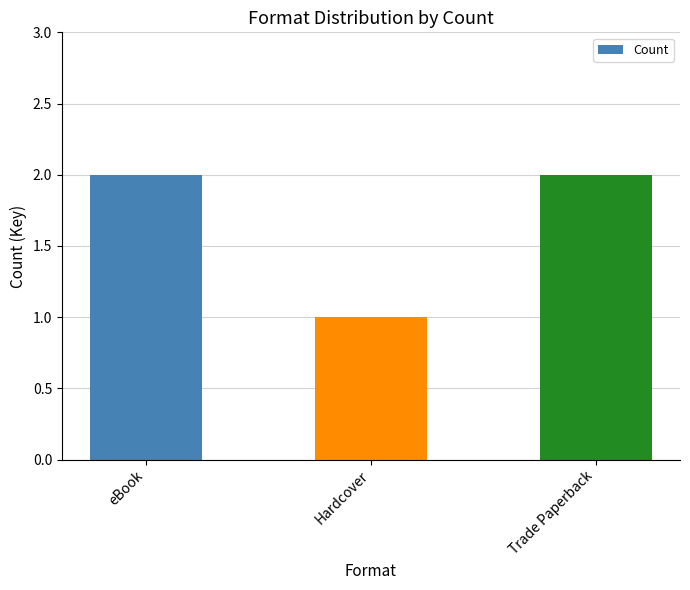

What is the sum of all values?

5